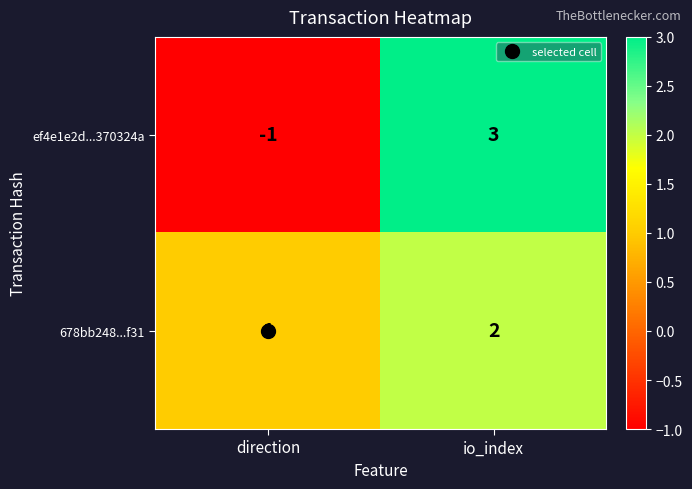

What is the total value across all series at io_index?

5